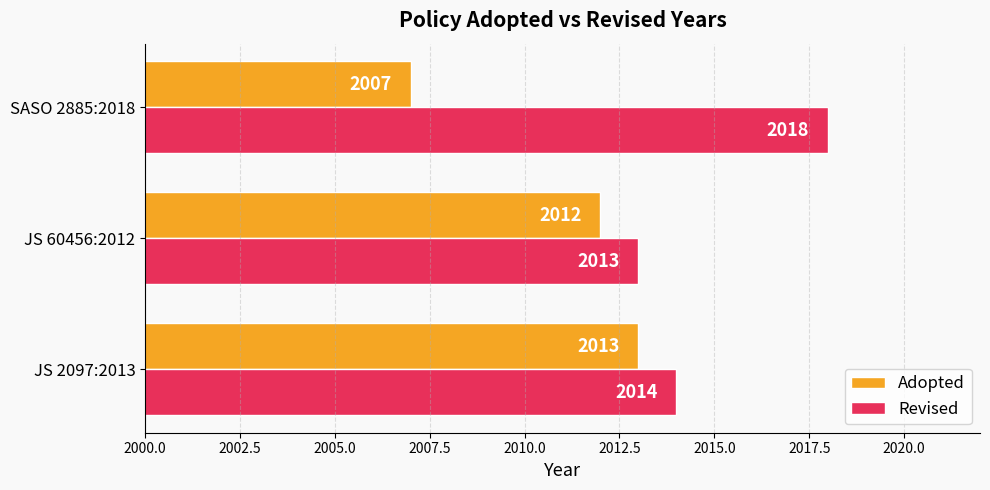

What is the difference between the second highest and minimum values in the Adopted series?

5